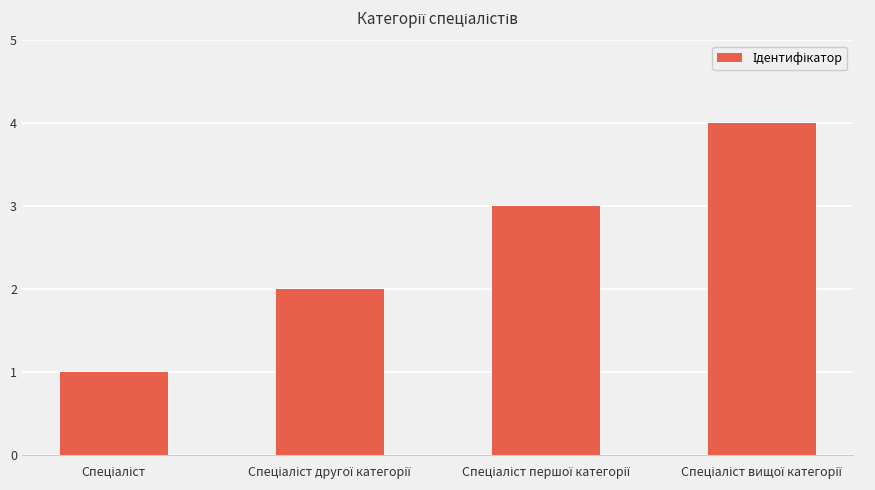

What is the maximum value shown in the chart?

4